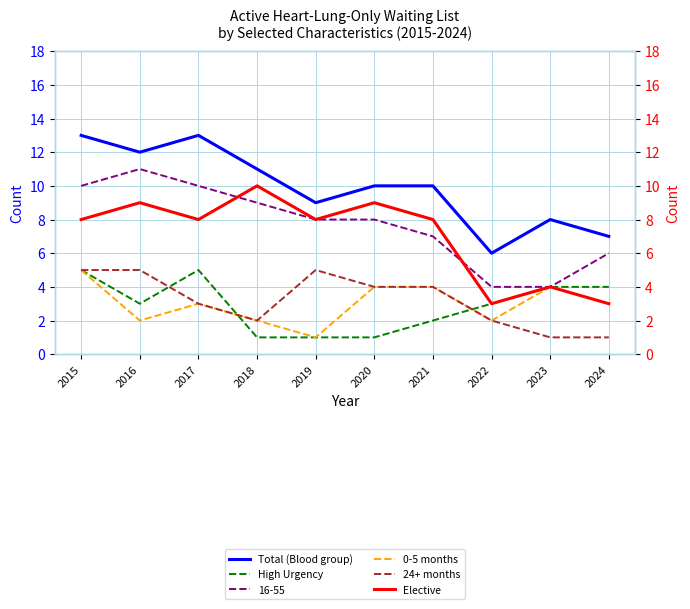

Which category has the lowest value in the 24+ months series?

2023